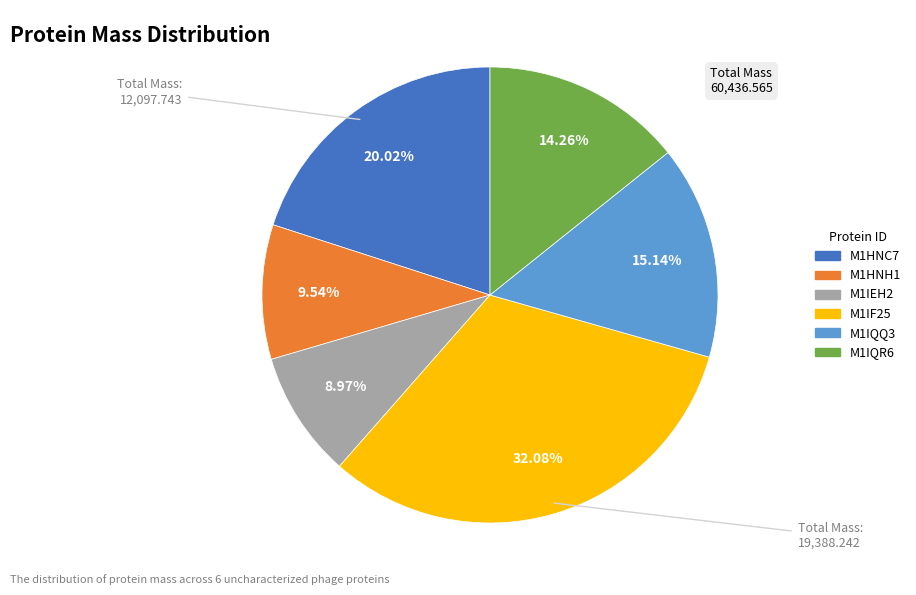

What percentage is the M1IQQ3 slice, to the nearest percent?

15%